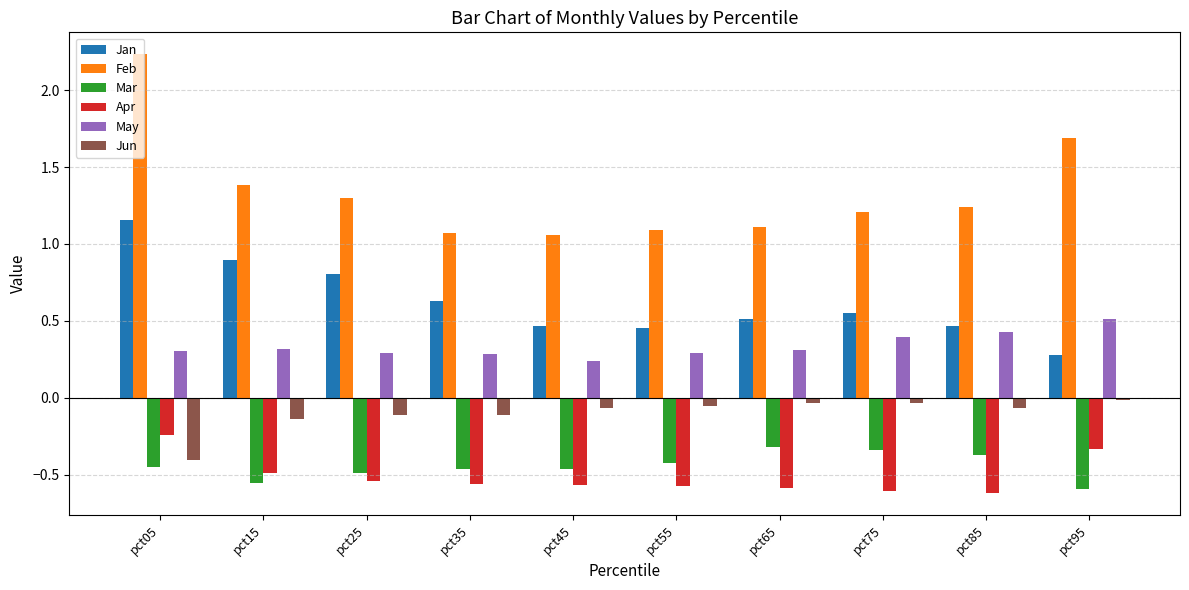

True or false: Apr has a value of -0.1 at pct95.

False